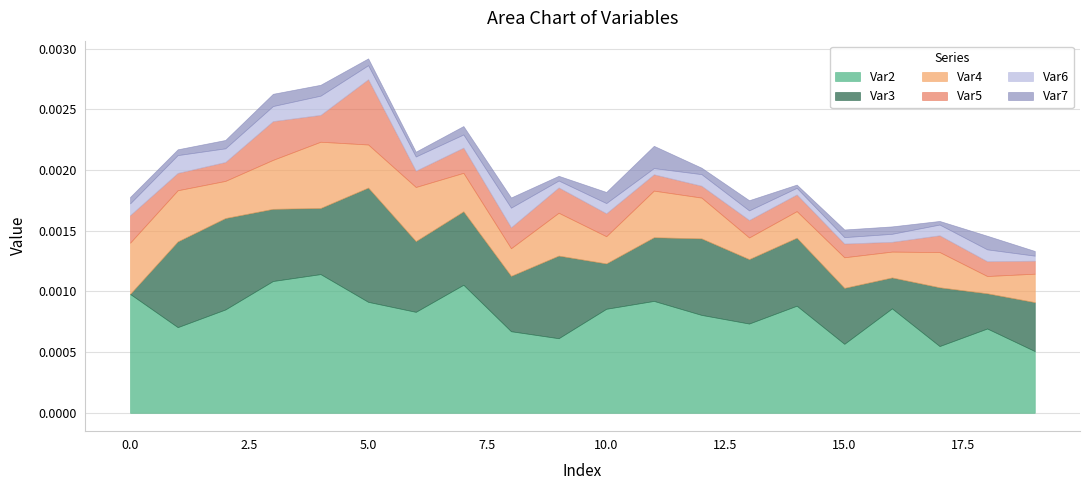

The Var6 series shows 0.0 at 10. True or false?

True